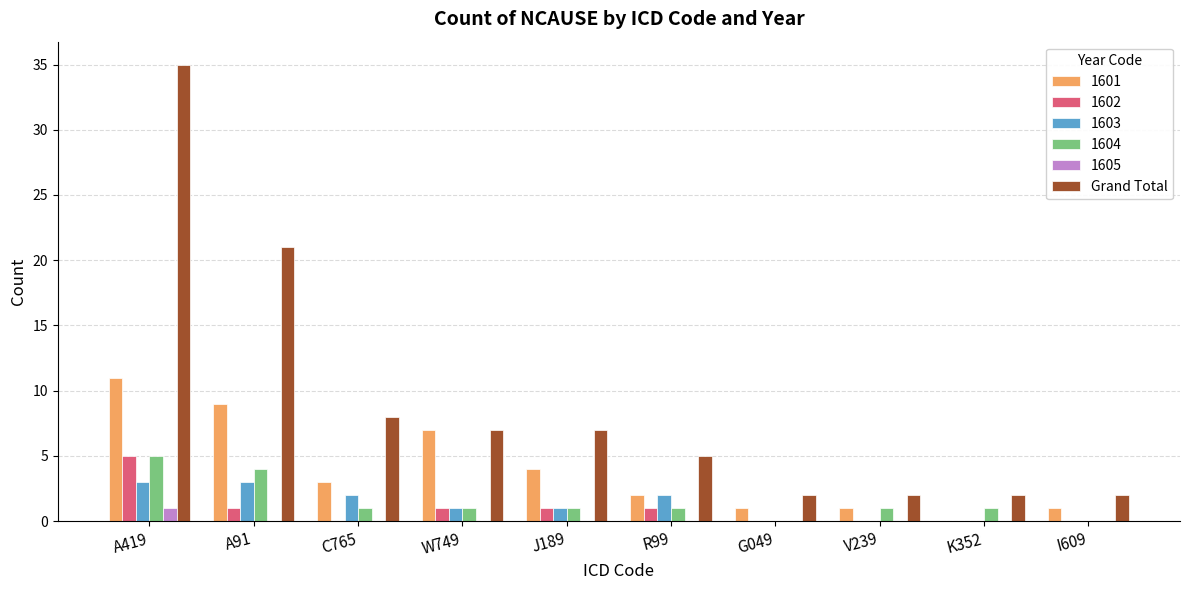

What is the greatest value displayed?

35